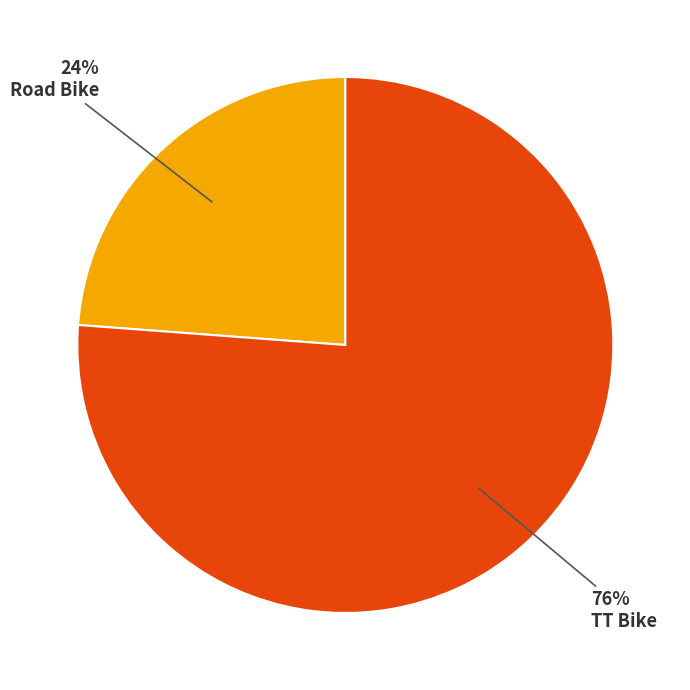

Is there any slice that represents more than half of the pie?

Yes